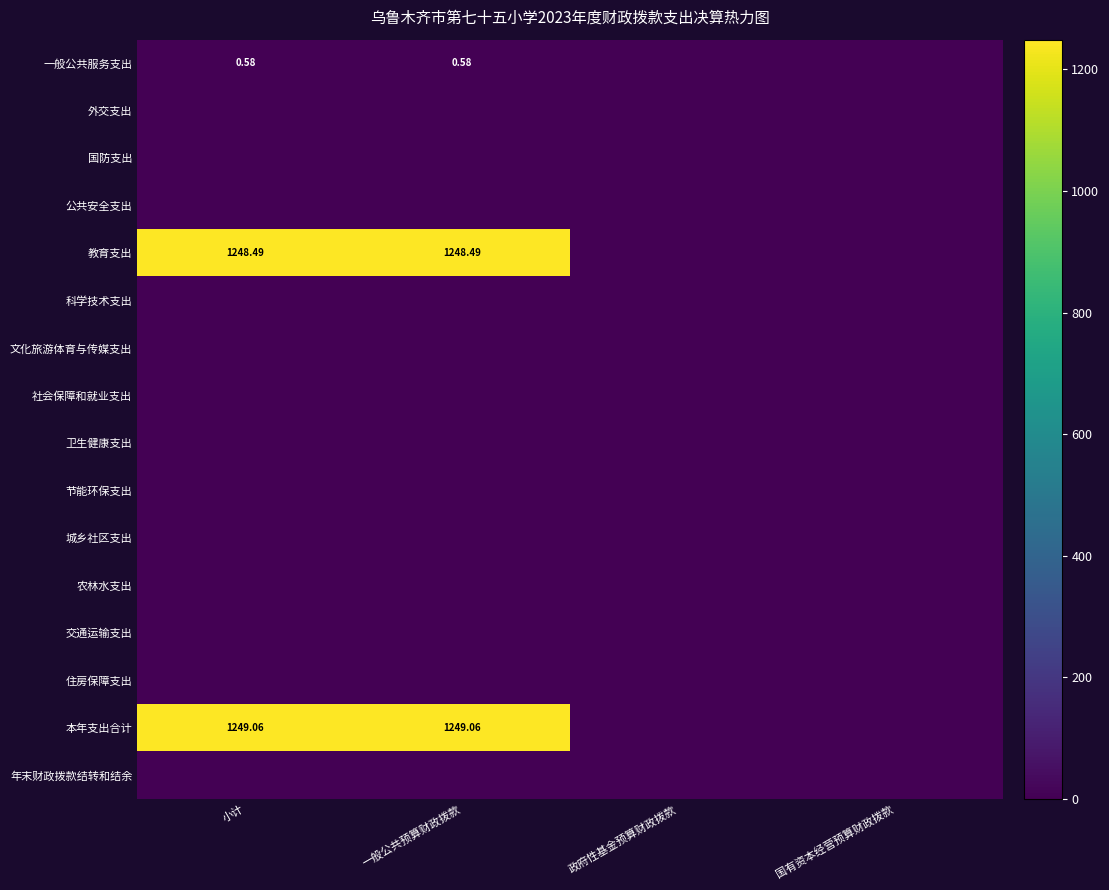

What is the difference between the maximum and second lowest values in the 一般公共服务支出 series?

0.6